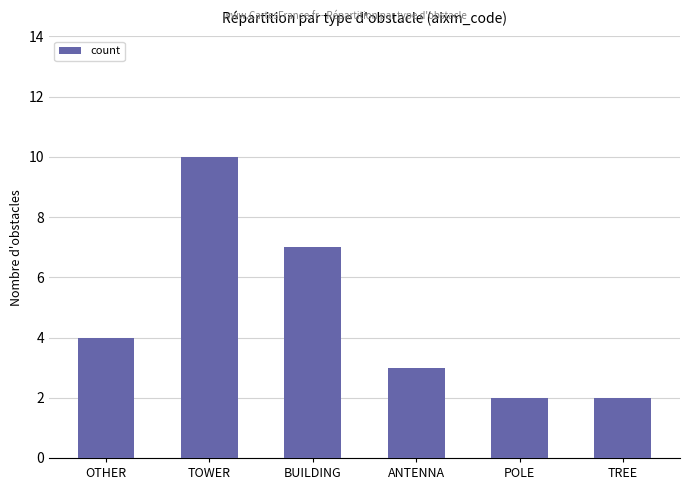

What is the label of the 4th bar from the left?

ANTENNA